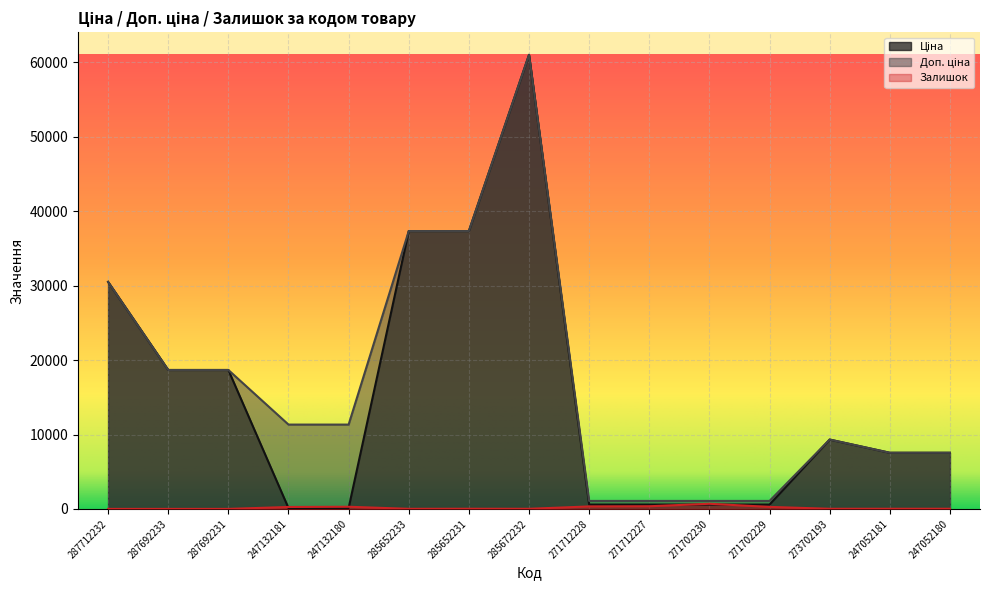

The value of Доп. ціна at 247132181 is 17702.6. True or false?

False